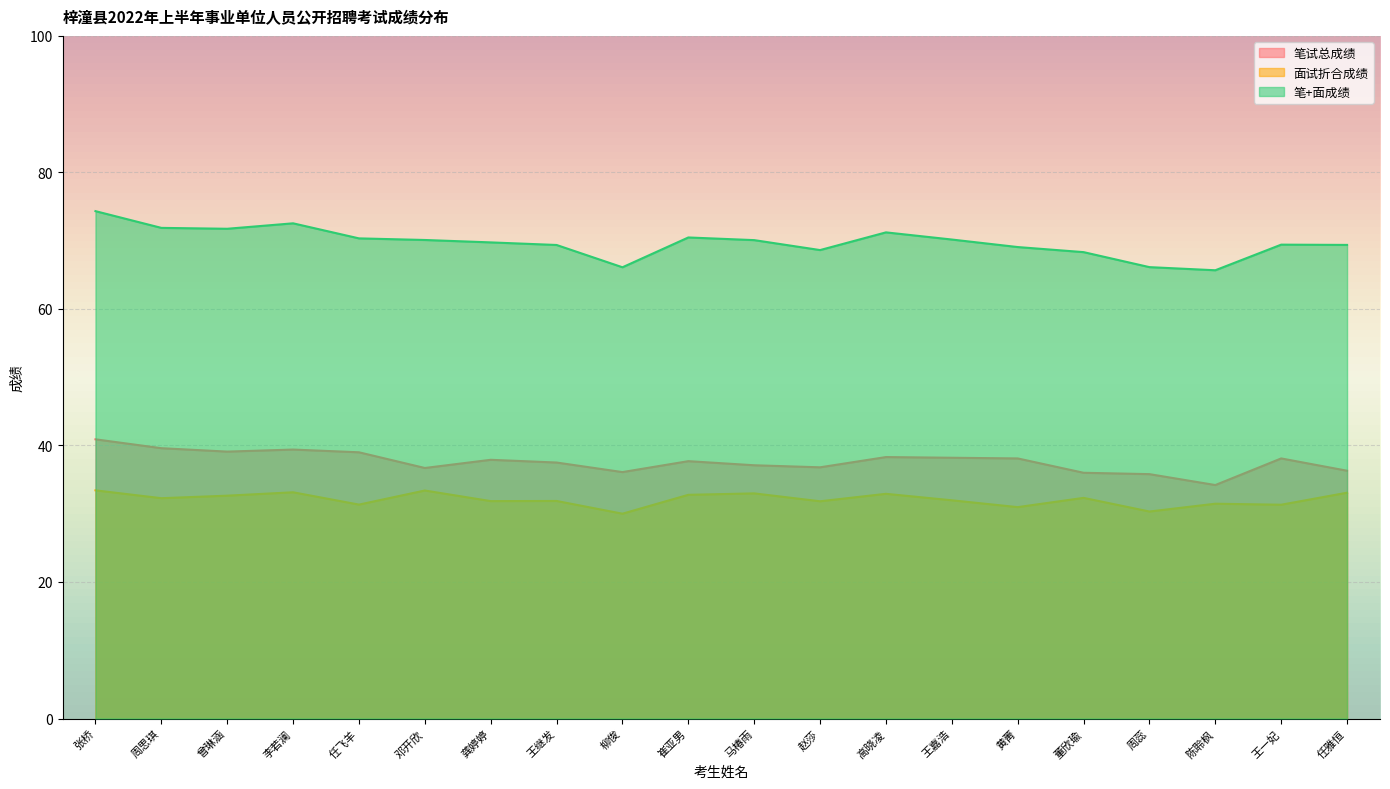

What is the average value of the 面试折合成绩 series?

32.1